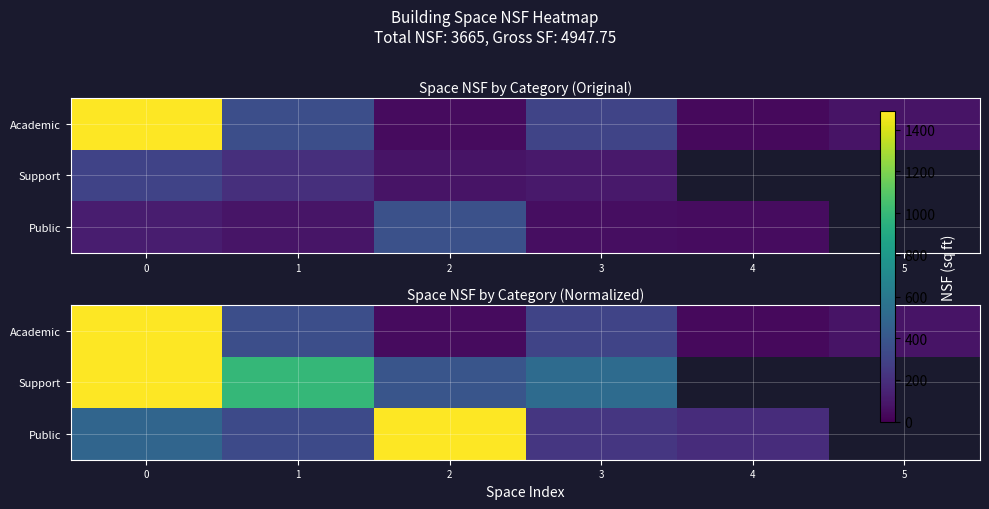

How many values in Support are above zero?

4